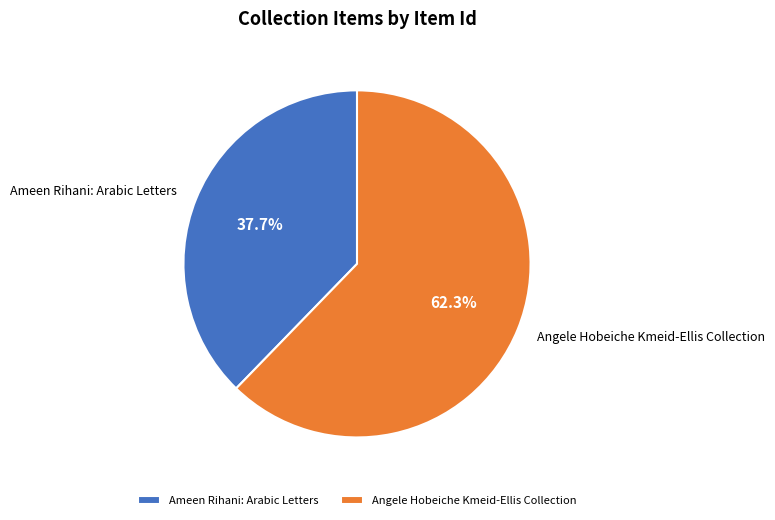

What percentage do Ameen Rihani: Arabic Letters and Angele Hobeiche Kmeid-Ellis Collection together represent?

100.0%